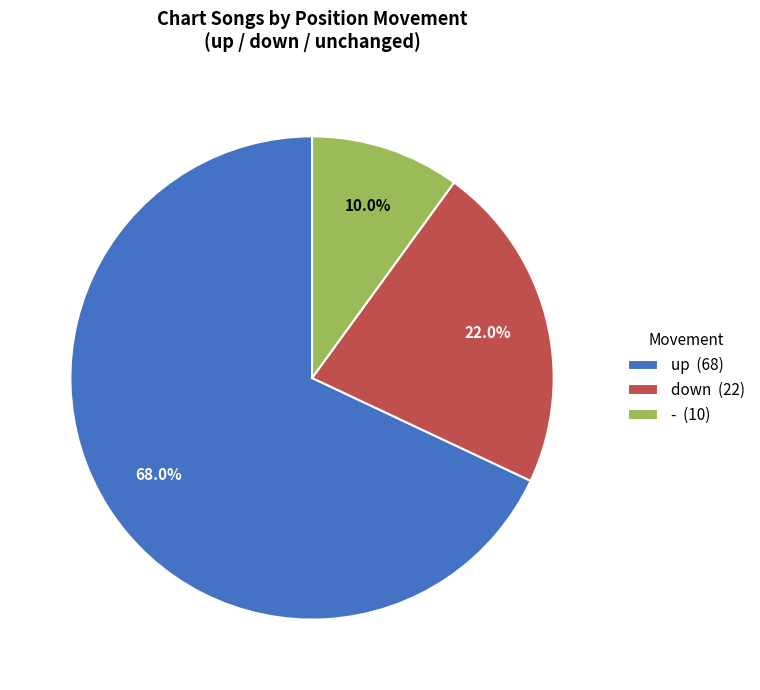

Does down (22) represent more than half of the total?

No